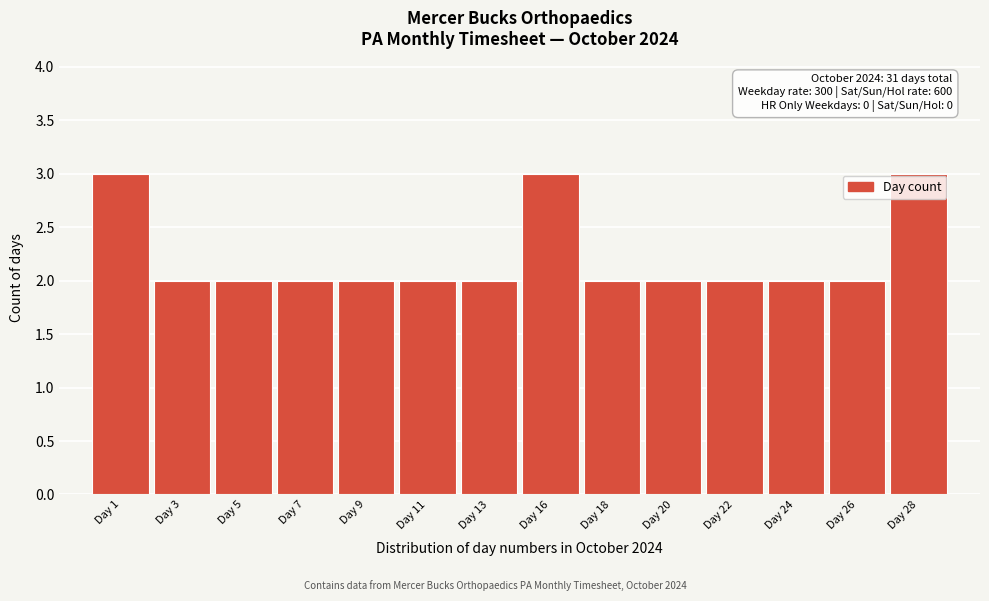

Reading left to right, what are all the values shown in this chart?

Day 1=3	Day 3=2	Day 5=2	Day 7=2	Day 9=2	Day 11=2	Day 13=2	Day 16=3	Day 18=2	Day 20=2	Day 22=2	Day 24=2	Day 26=2	Day 28=3